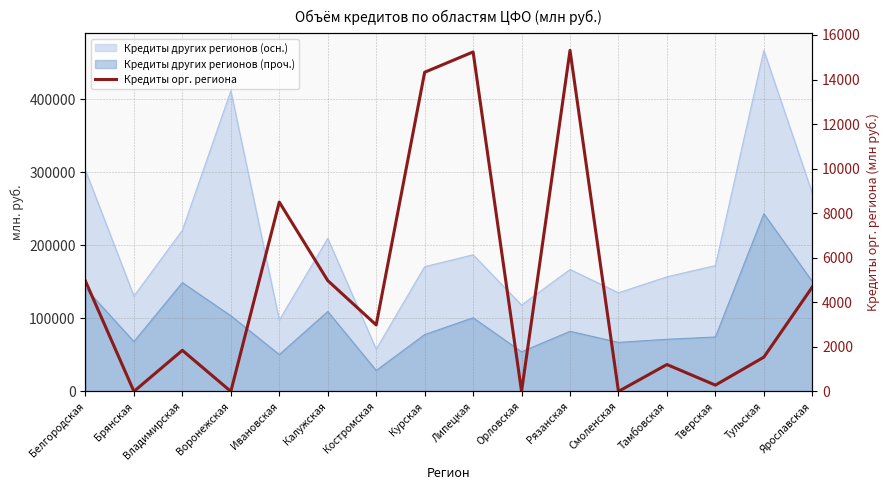

What is the sum of all values?

75837